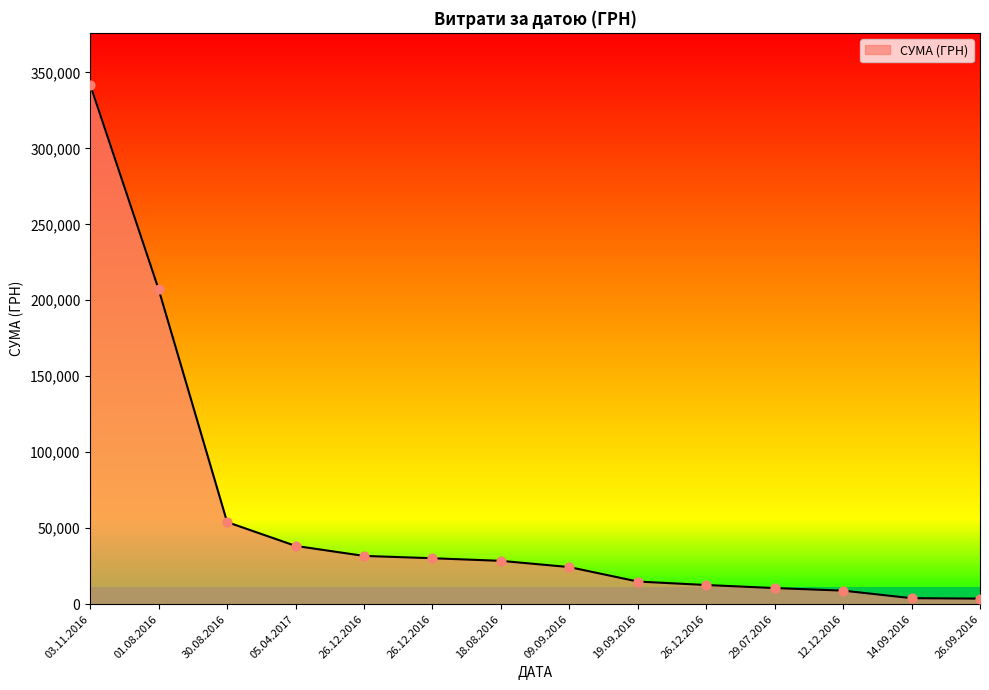

Approximately how many times larger is the value at 12.12.2016 compared to 26.12.2016?

0.3